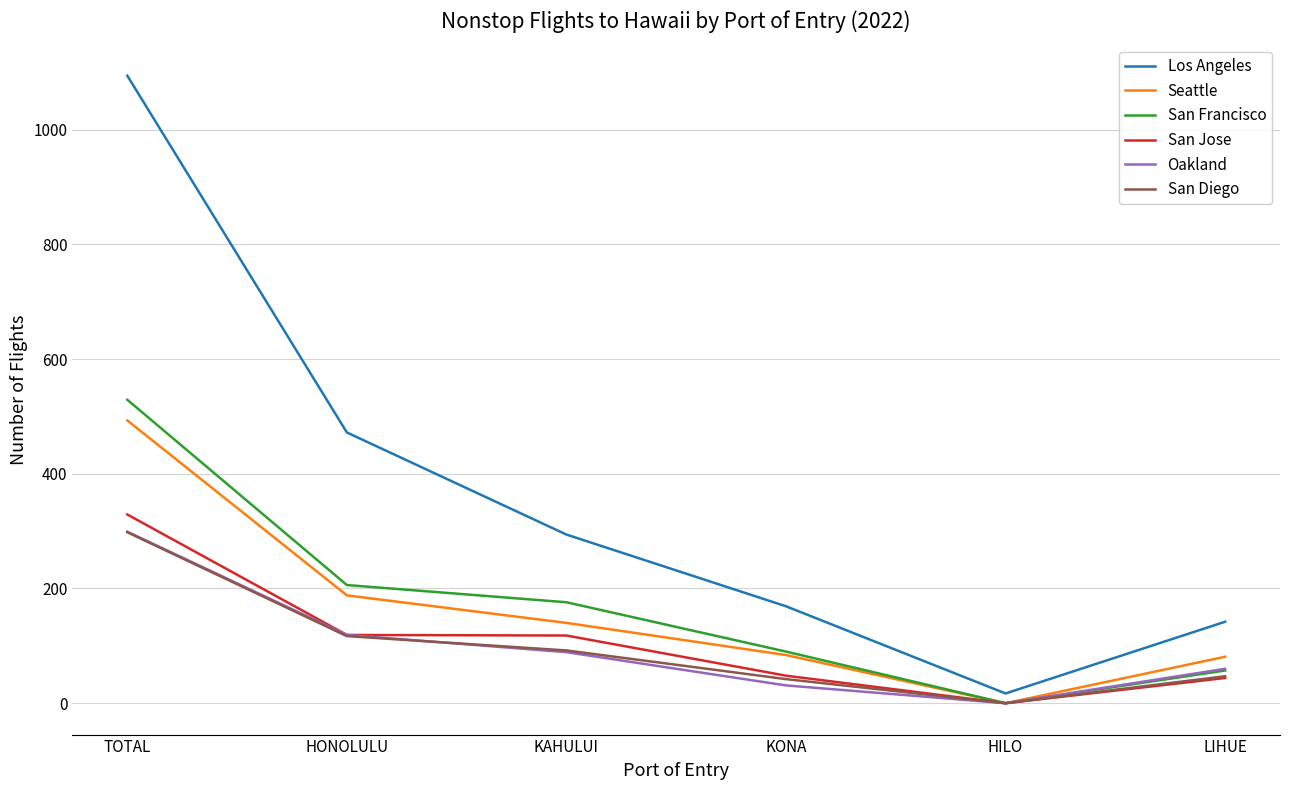

What position from the right is TOTAL?

6